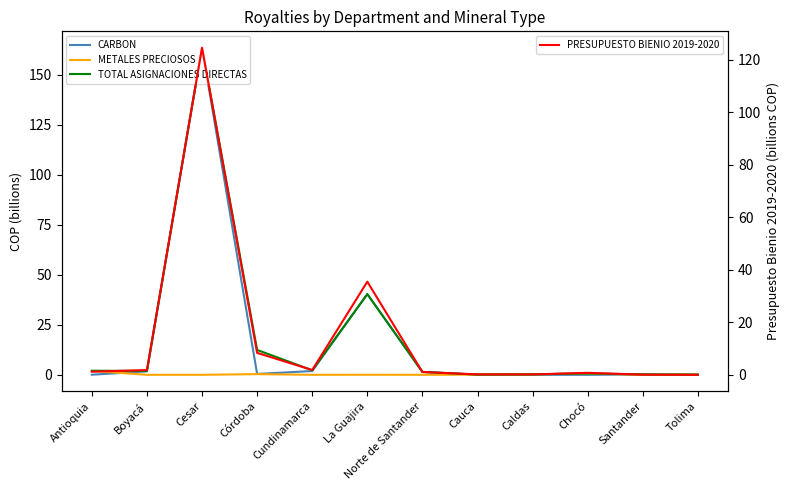

What is the sum of the TOTAL ASIGNACIONES DIRECTAS values at Chocó and Norte de Santander?

2.1